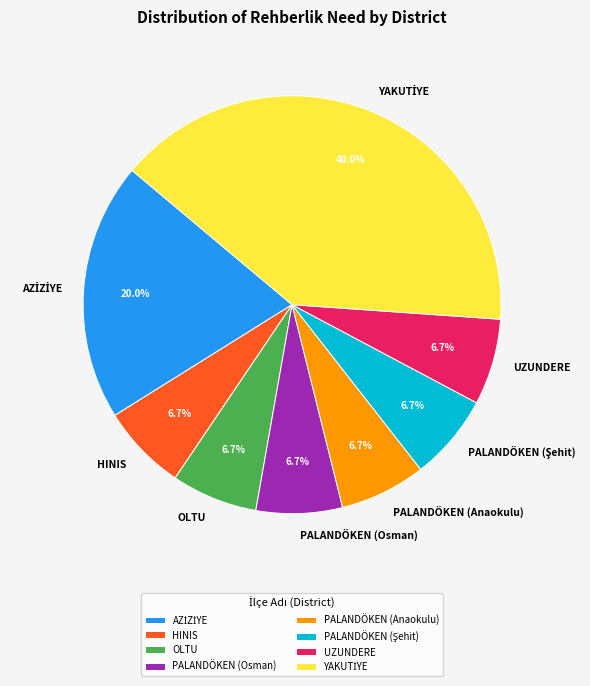

What is the ratio of the value at HINIS to the value at PALANDÖKEN (Anaokulu)?

1.0